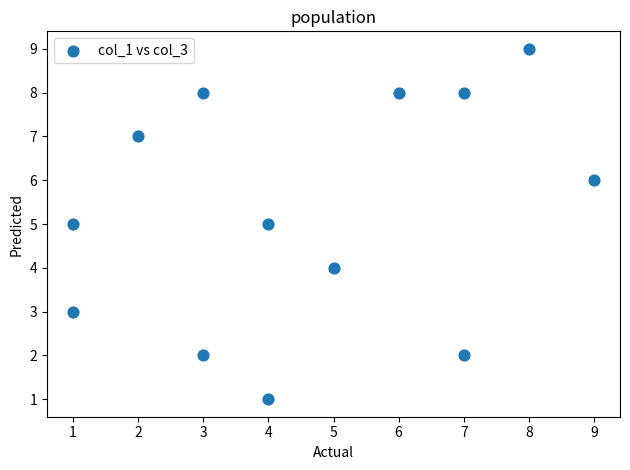

What is the range of X values (max minus min)?

8